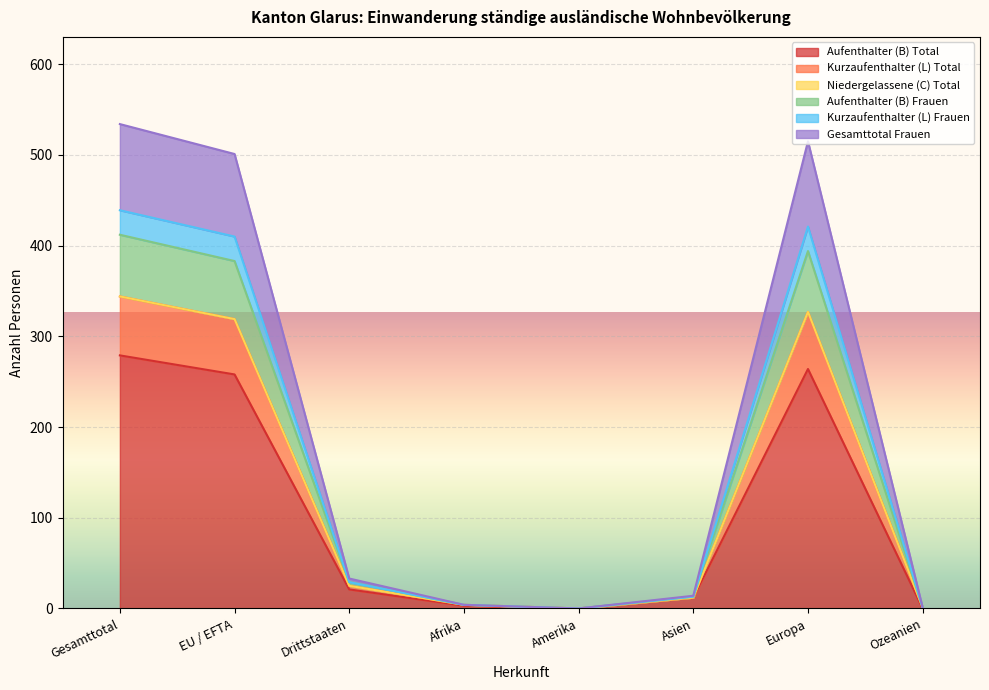

Does the chart display data point markers on the line(s)?

No